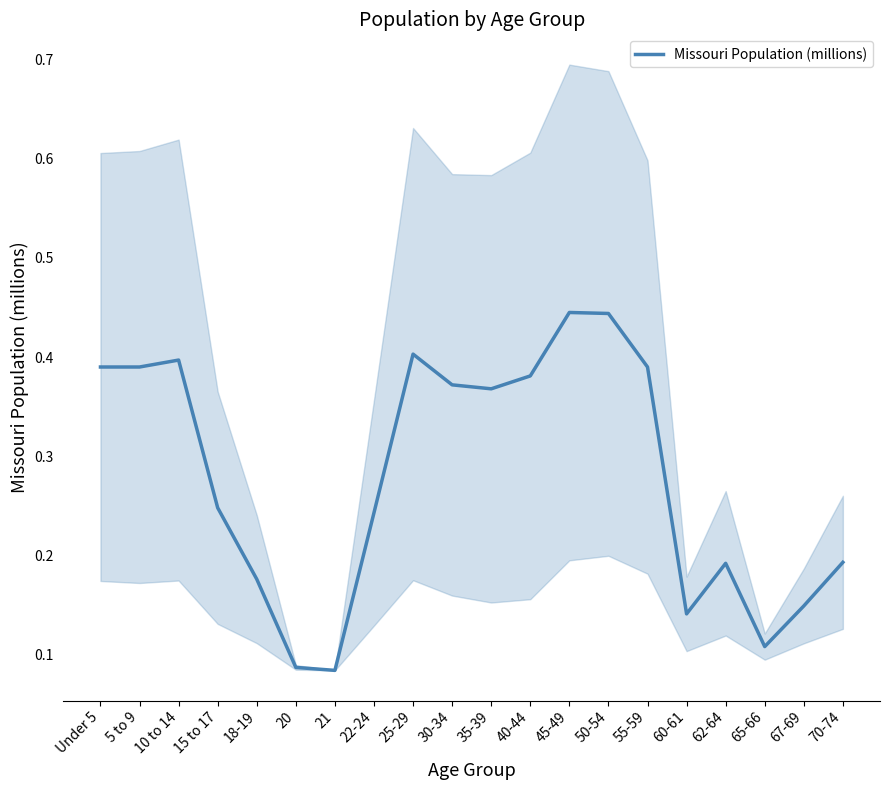

How many points are lower than both their immediate neighbors (excluding endpoints)?

4